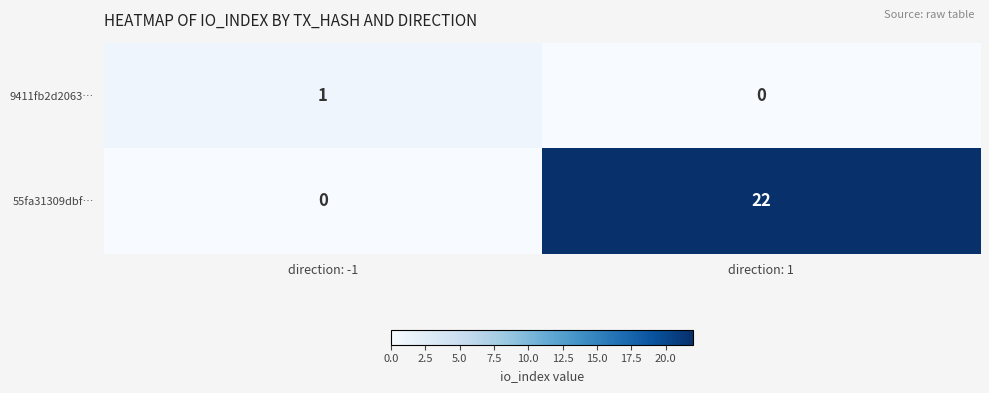

Count the number of categories in the chart.

2